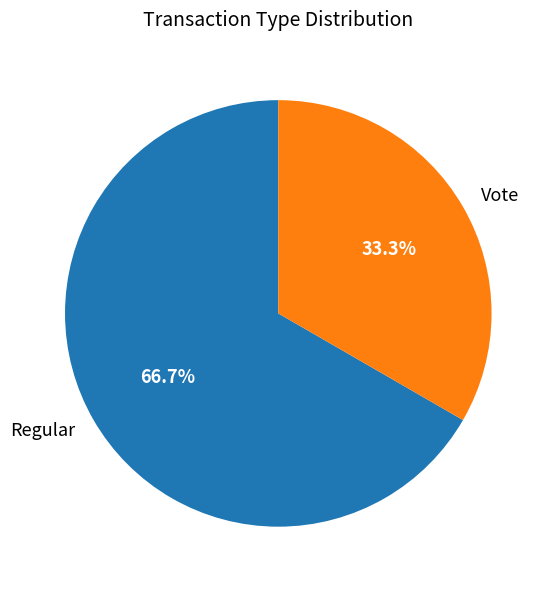

To the nearest percent, what is the average slice percentage?

50%